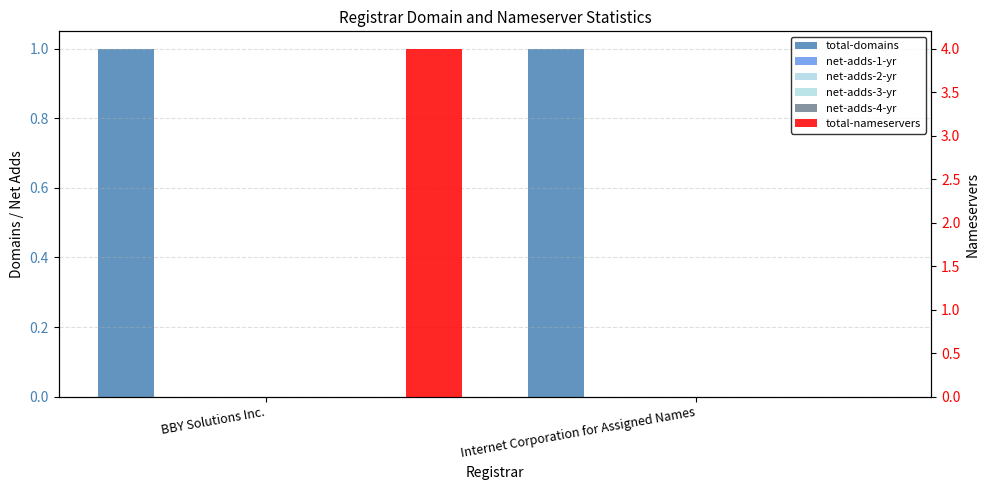

How many distinct data groups are displayed?

6